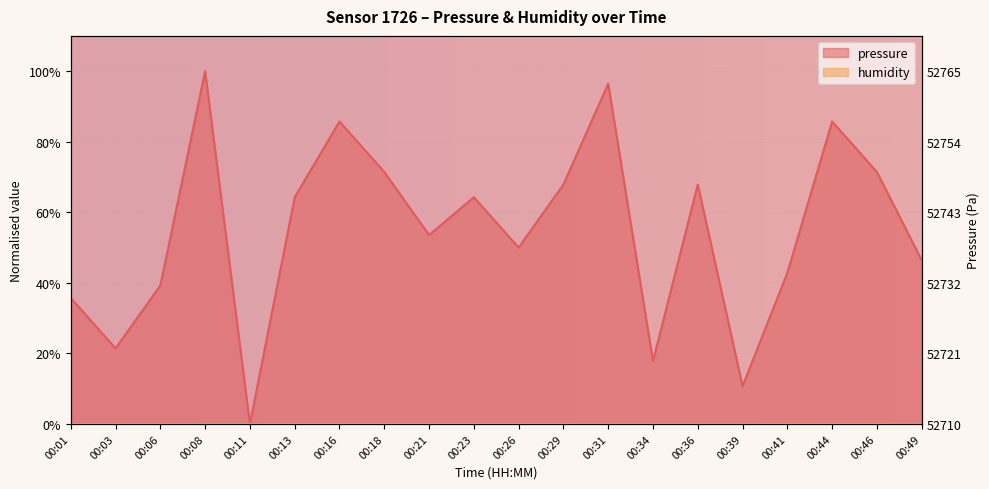

Which category has the lowest value across all series?

00:11